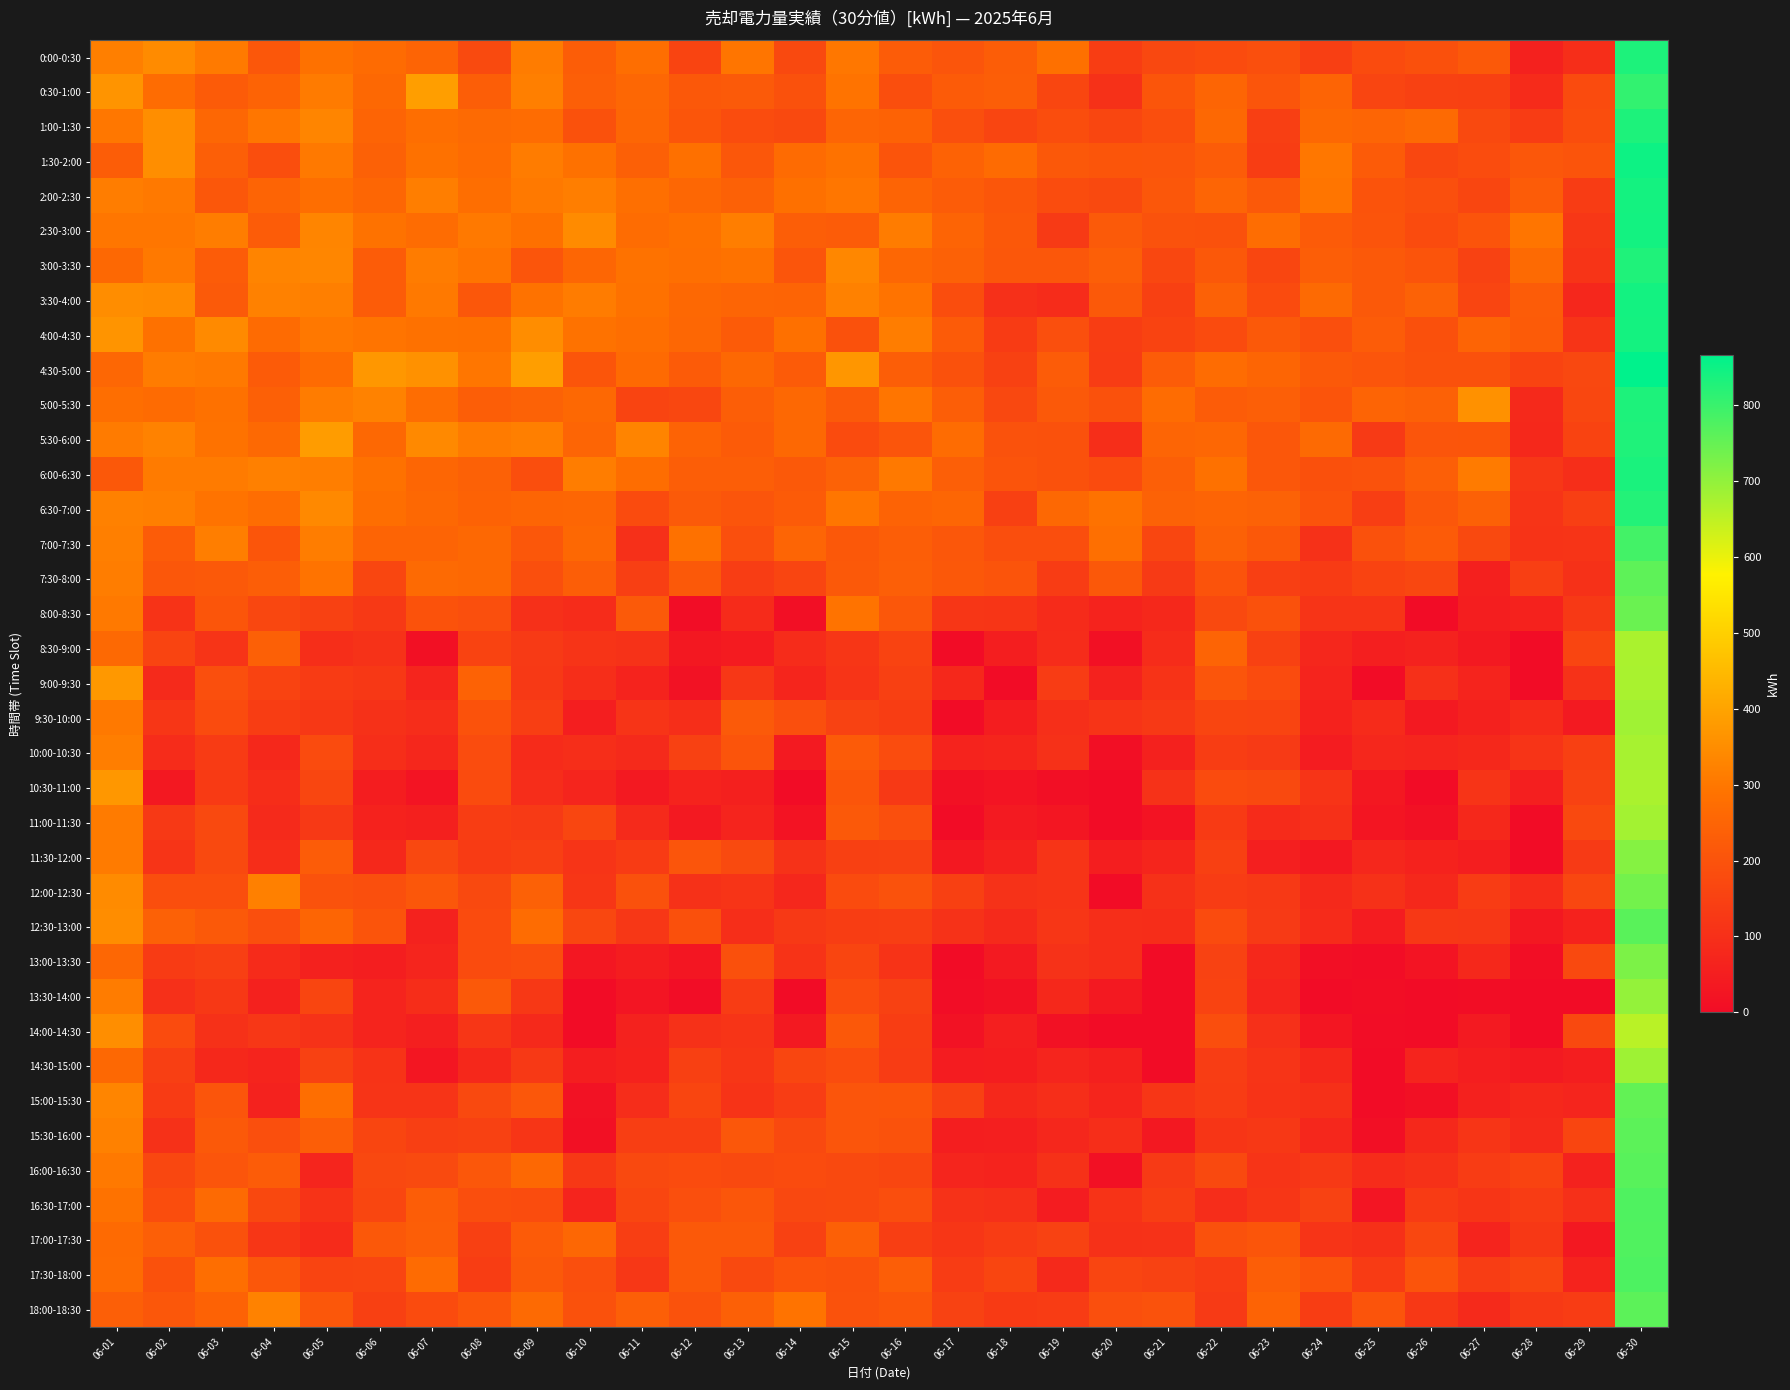

What is the difference between the highest and lowest values at 06-08?

230